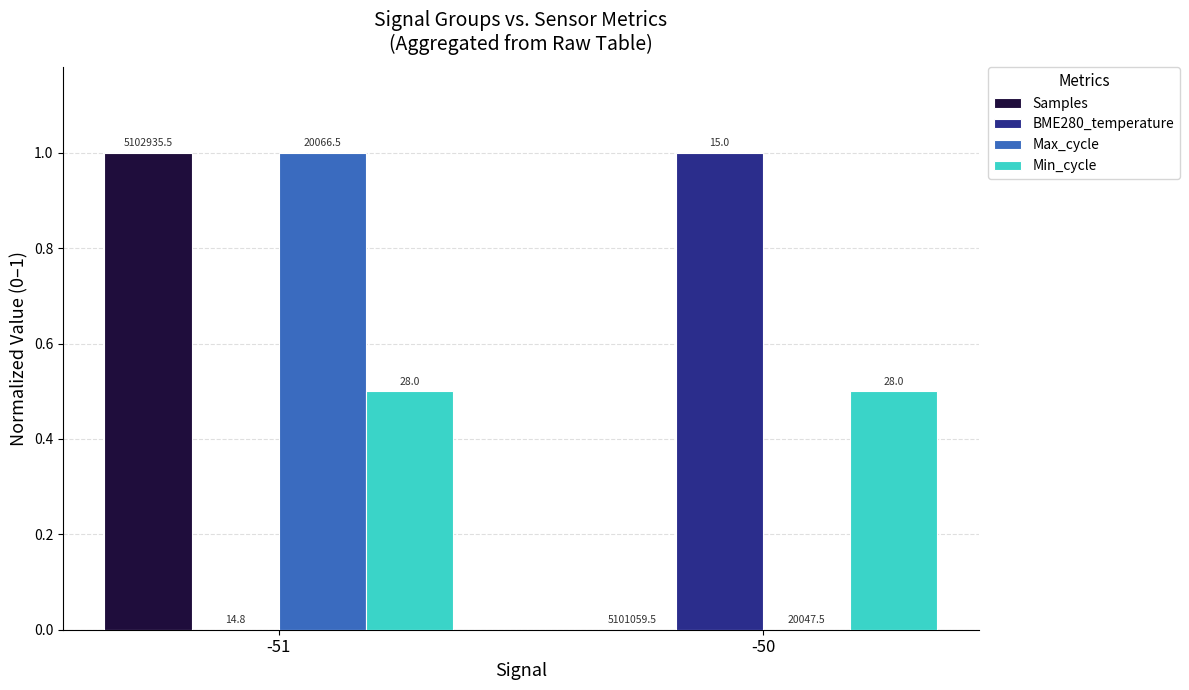

True or false: Max_cycle has a value of -0.5 at -50.

False